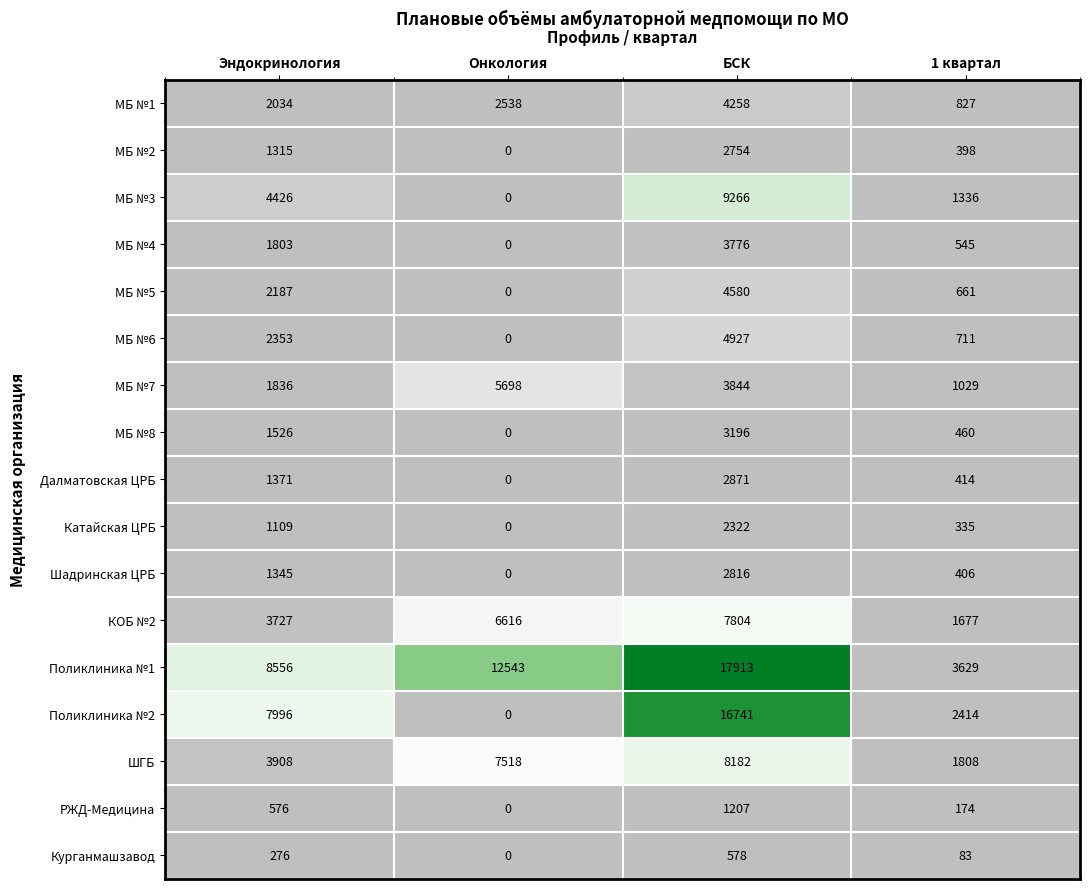

What is the greatest value displayed?

17913